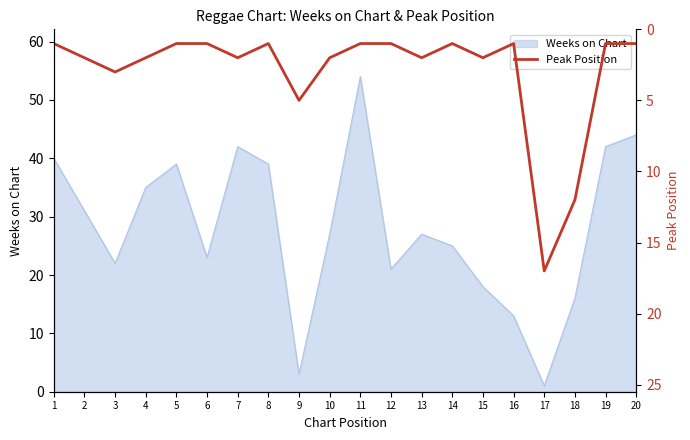

Reading left to right, transcribe all the data shown in this chart.

1	2	3	2	1	1	2	1	5	2	1	1	2	1	2	1	17	12	1	1